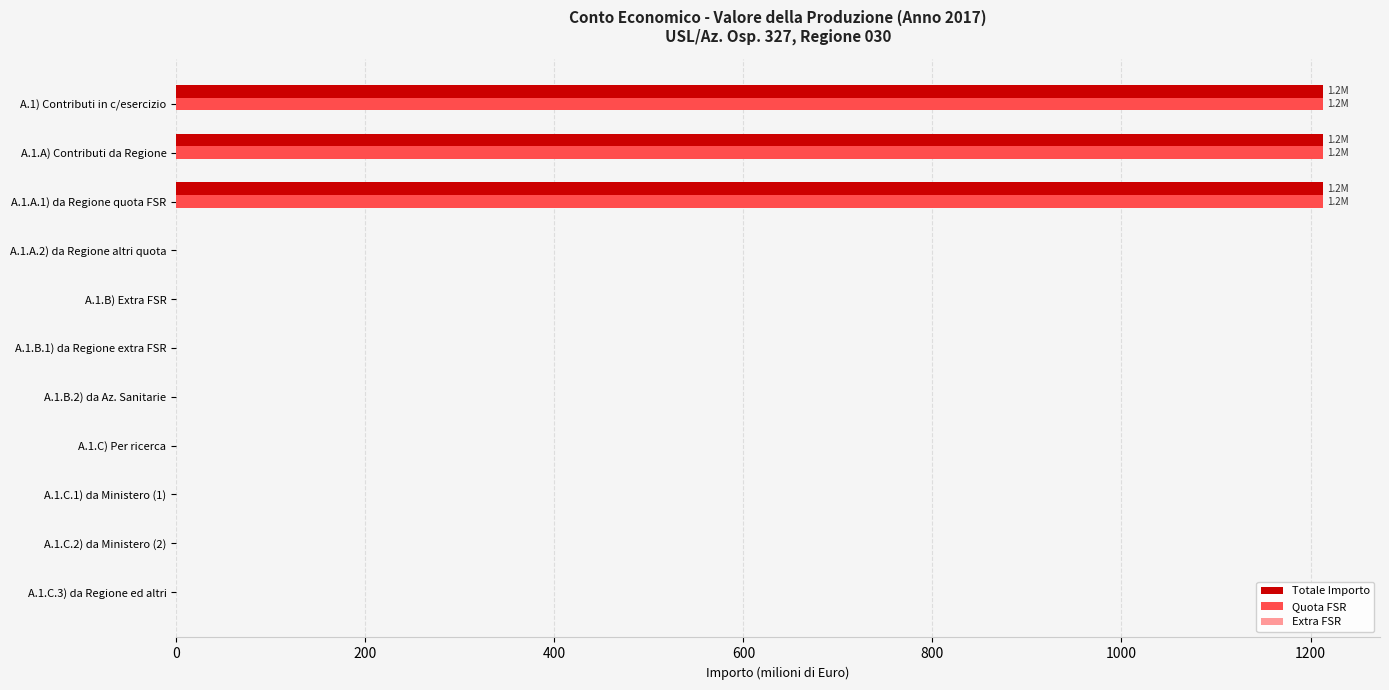

What is the maximum value shown in the chart?

1212.9